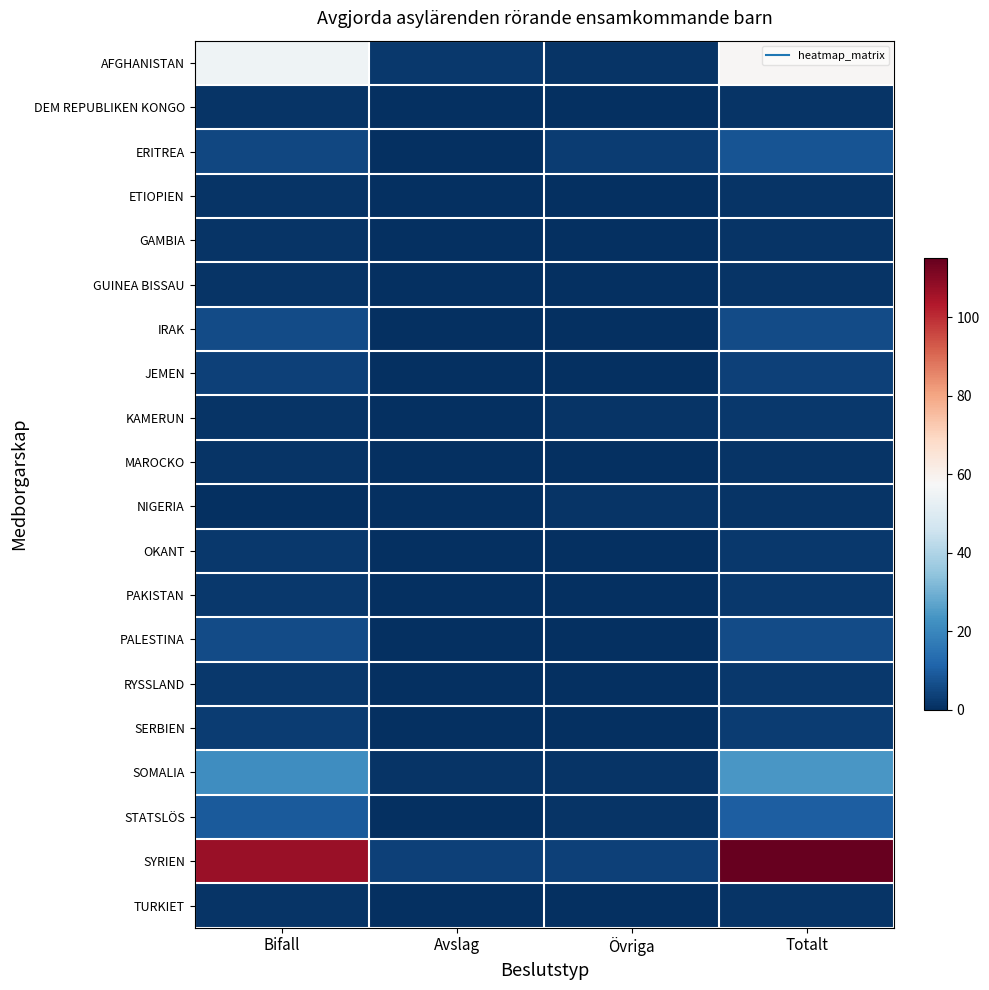

How many data points does each series have?

4